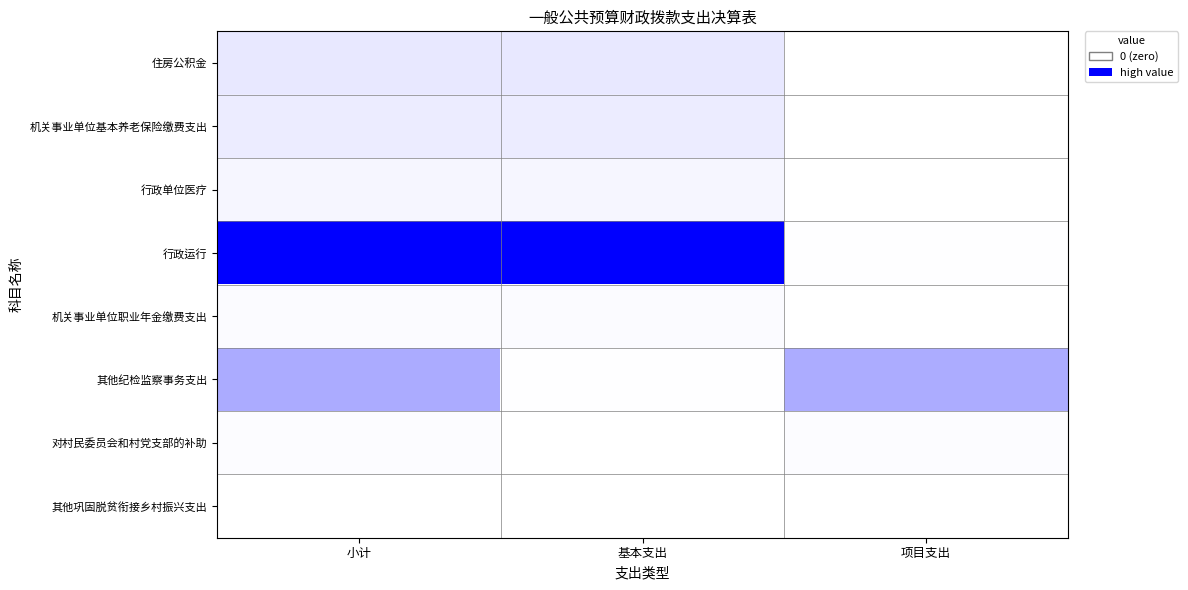

Which series changed the most between 基本支出 and 项目支出?

行政运行